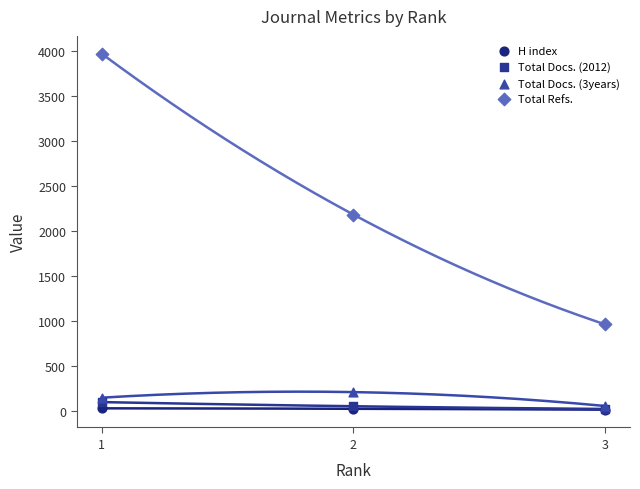

Across all series, what Y value is closest to 1994?

2185